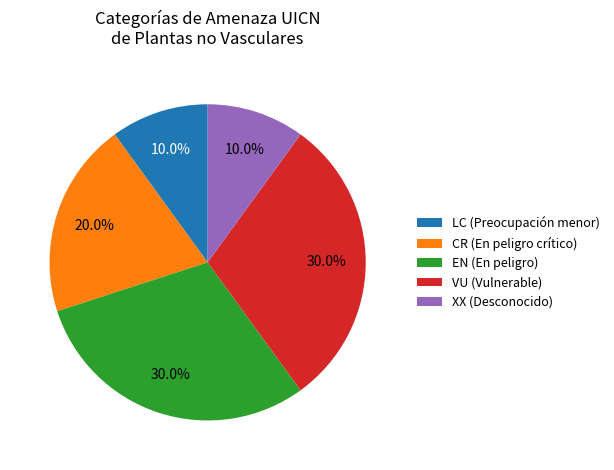

Does EN (En peligro) account for over 50% of the chart?

No